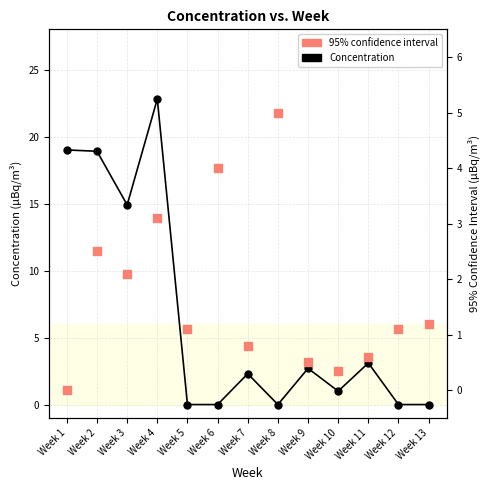

What are all the series names shown in the legend?

Concentration, 95% confidence interval